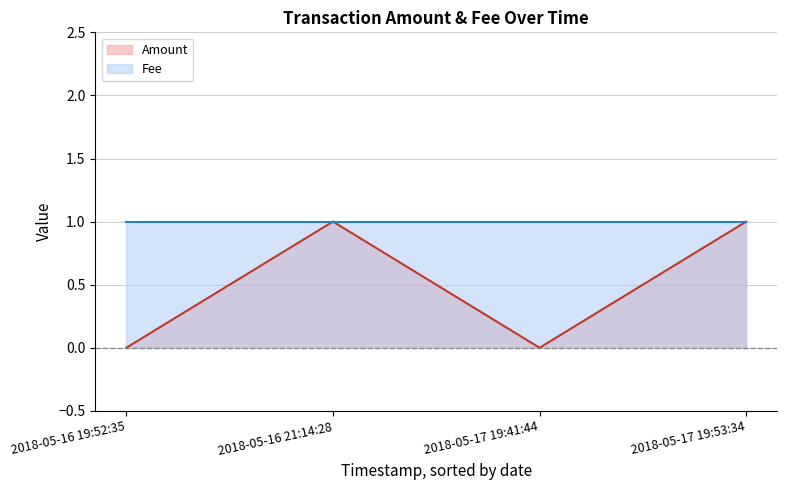

What is the difference between the values at 2018-05-16 21:14:28 and 2018-05-17 19:41:44?

1